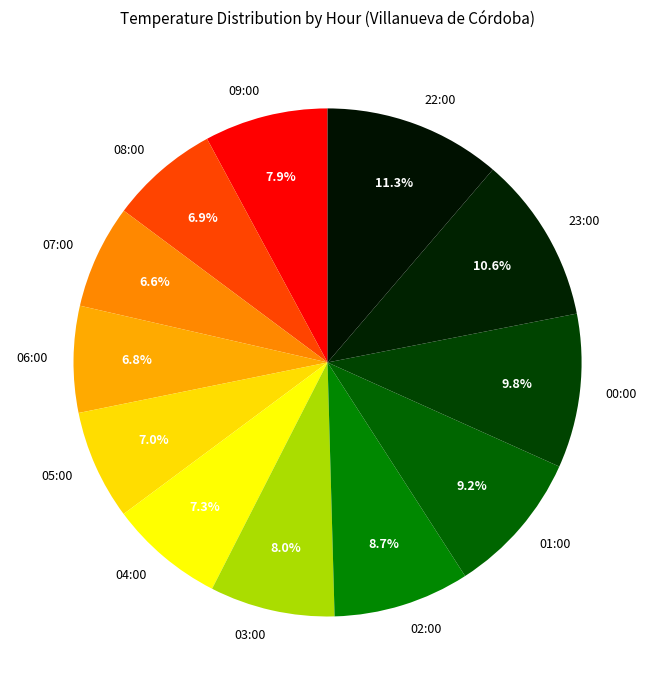

To the nearest percent, what is the difference between the largest and smallest slice percentages?

5%